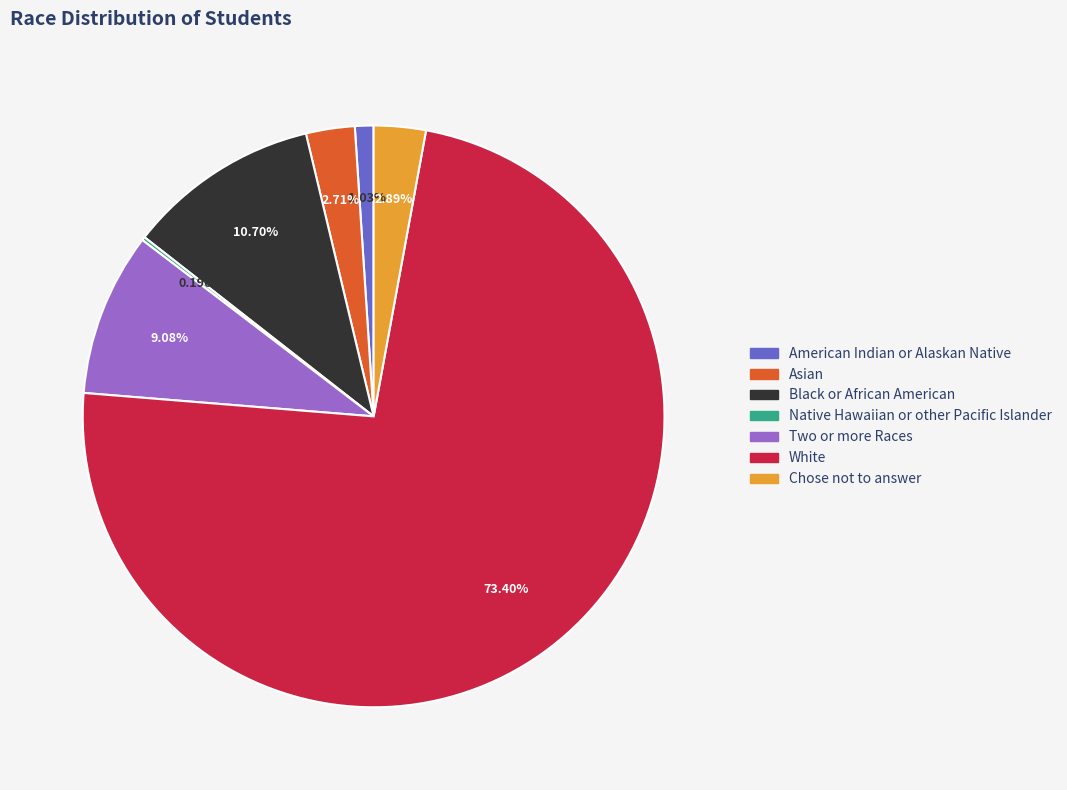

What is the total percentage of American Indian or Alaskan Native and Chose not to answer?

3.9%